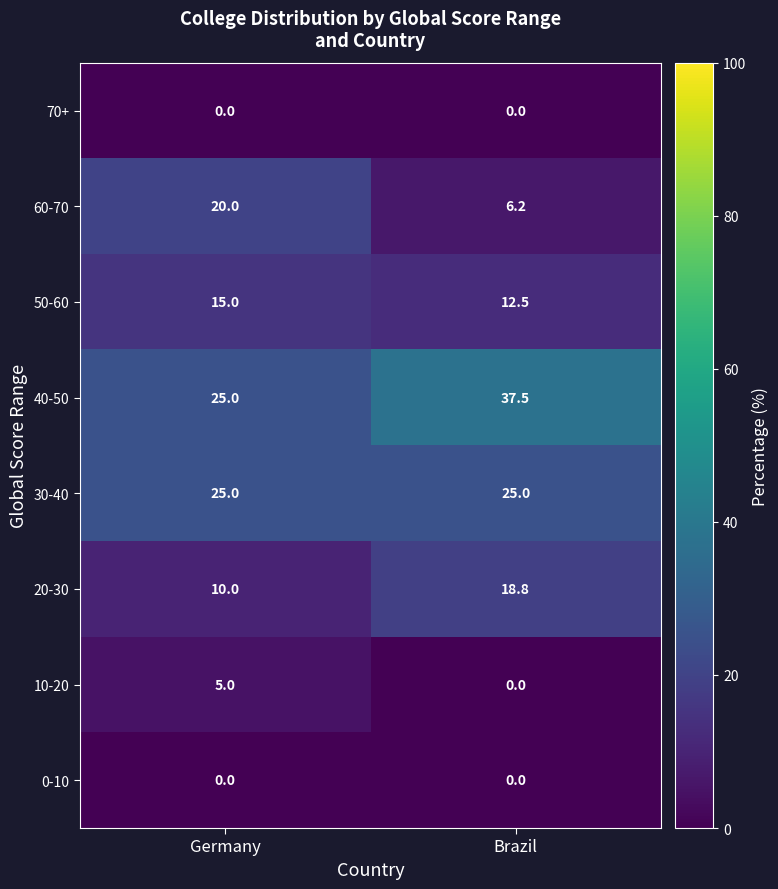

The 40-50 series shows 64.4 at Brazil. True or false?

False